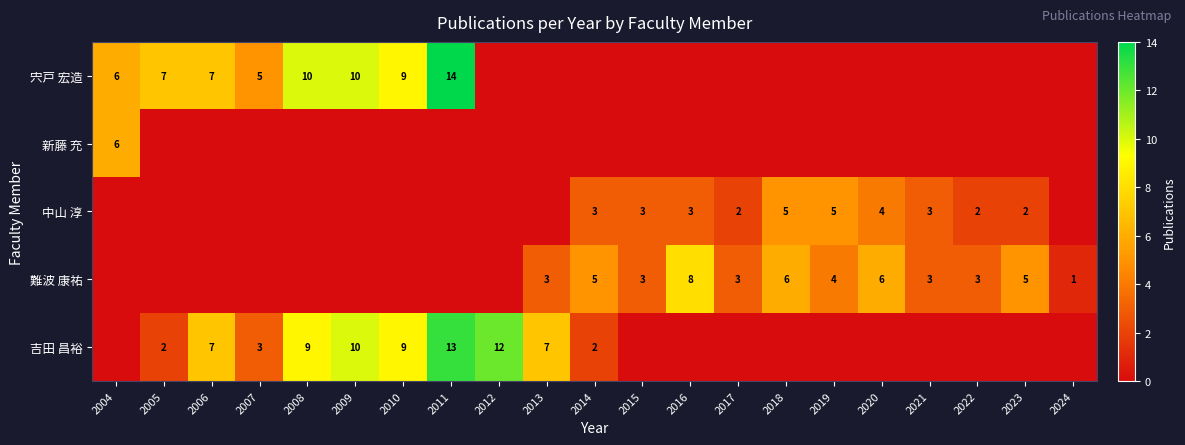

What is the total value across all series at 2005?

9